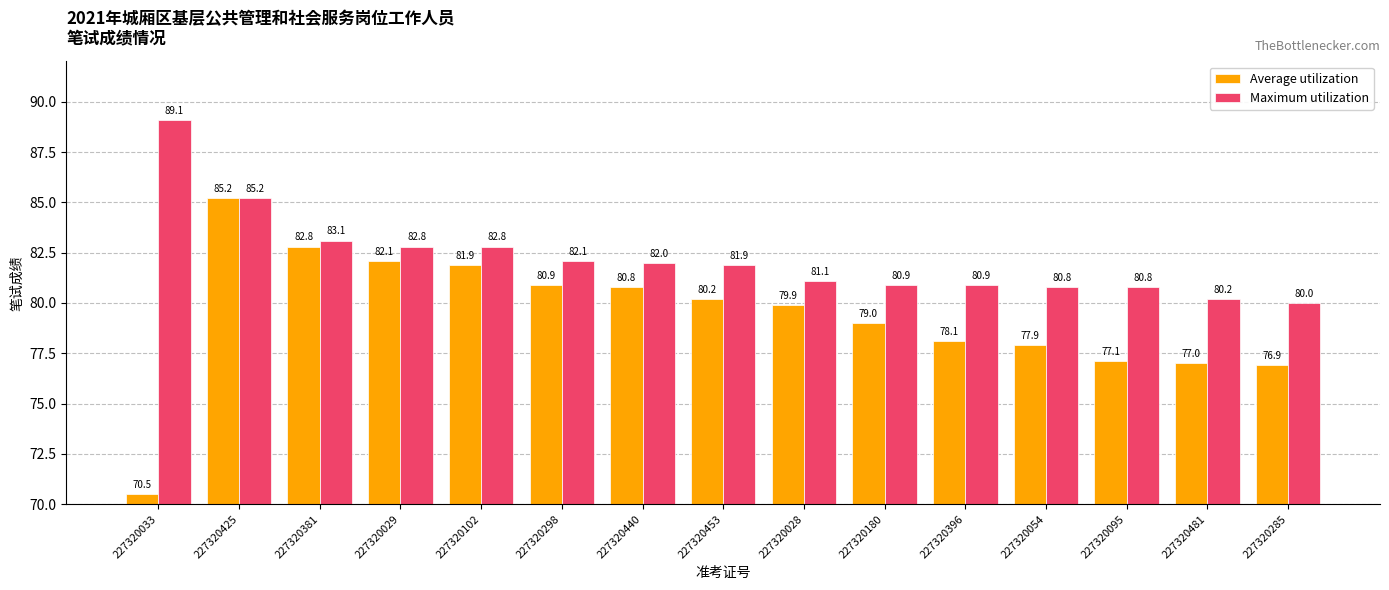

List the series in order of their overall mean, lowest first.

Average utilization, Maximum utilization